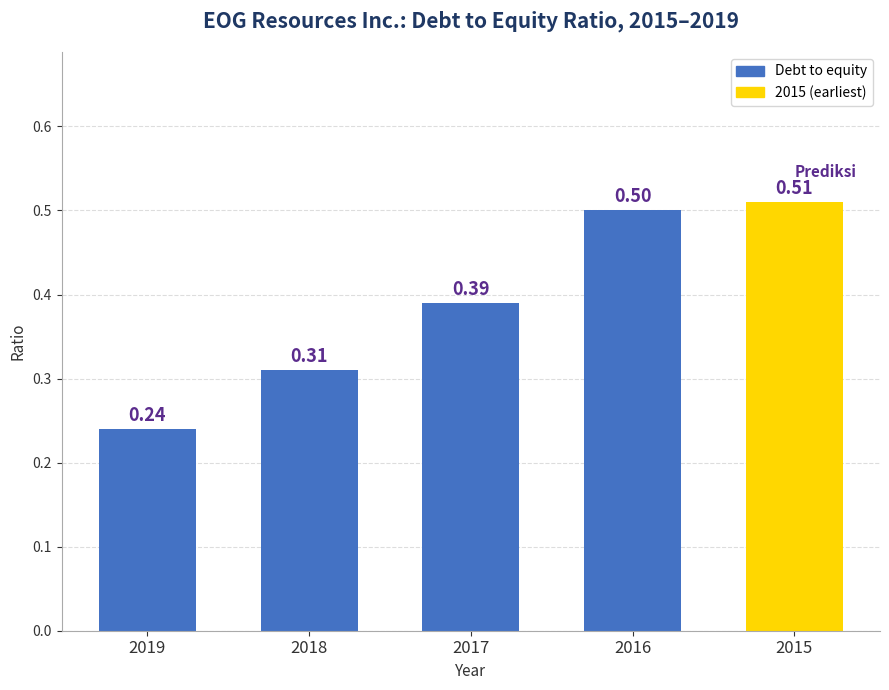

How many values are between 0 and 1?

5